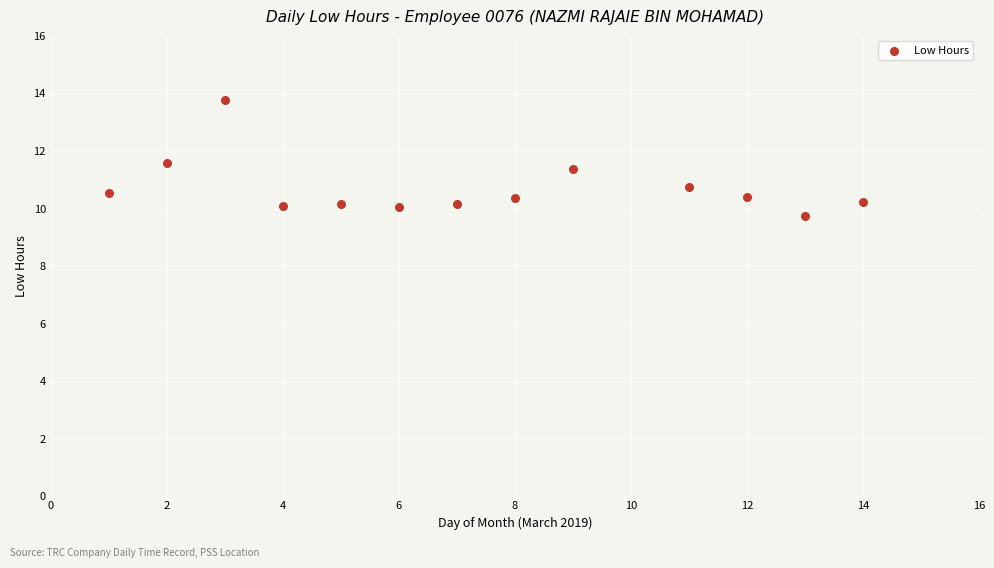

What is the range of Y values (max minus min)?

4.0